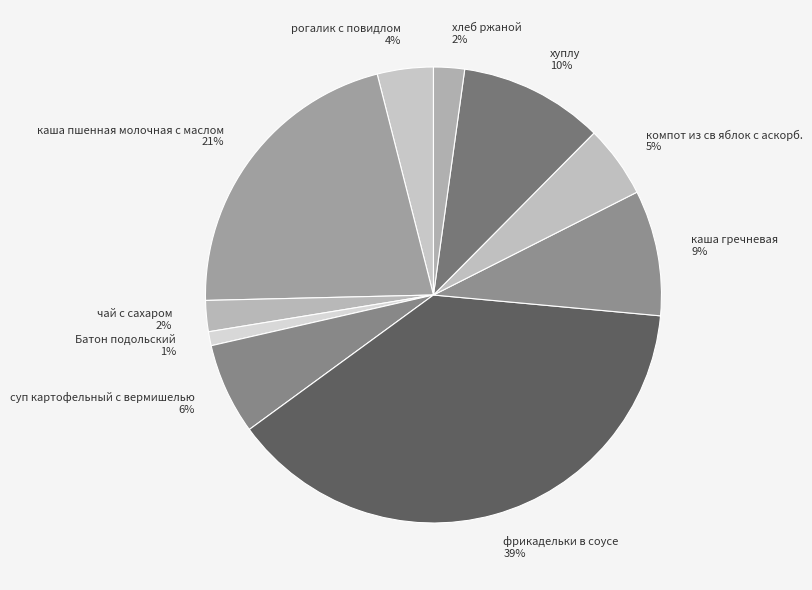

To the nearest percent, what is the difference between the largest and smallest slice percentages?

38%